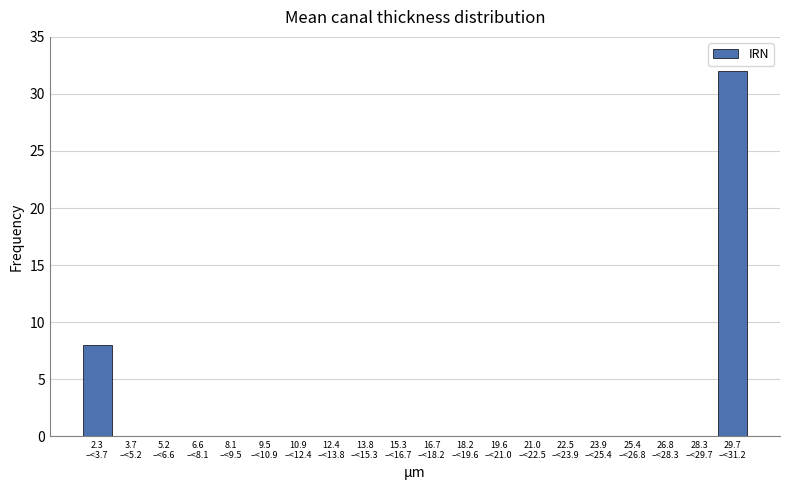

What is the sum of all values?

40